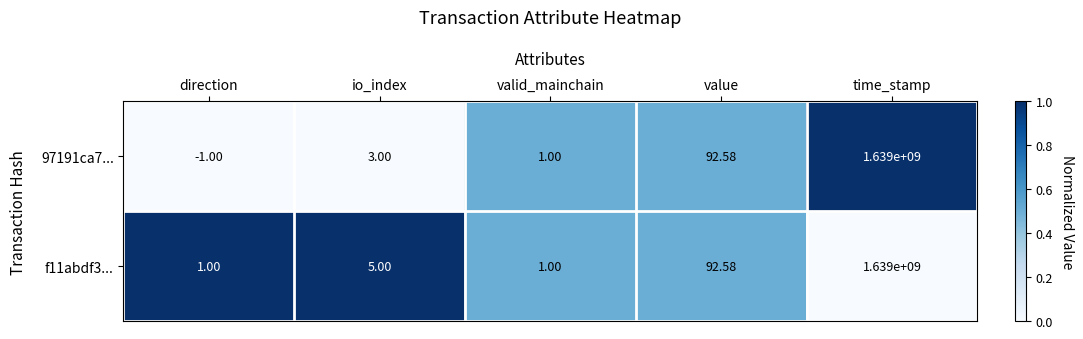

Where is f11abdf3... nearest to the value 819500000?

value